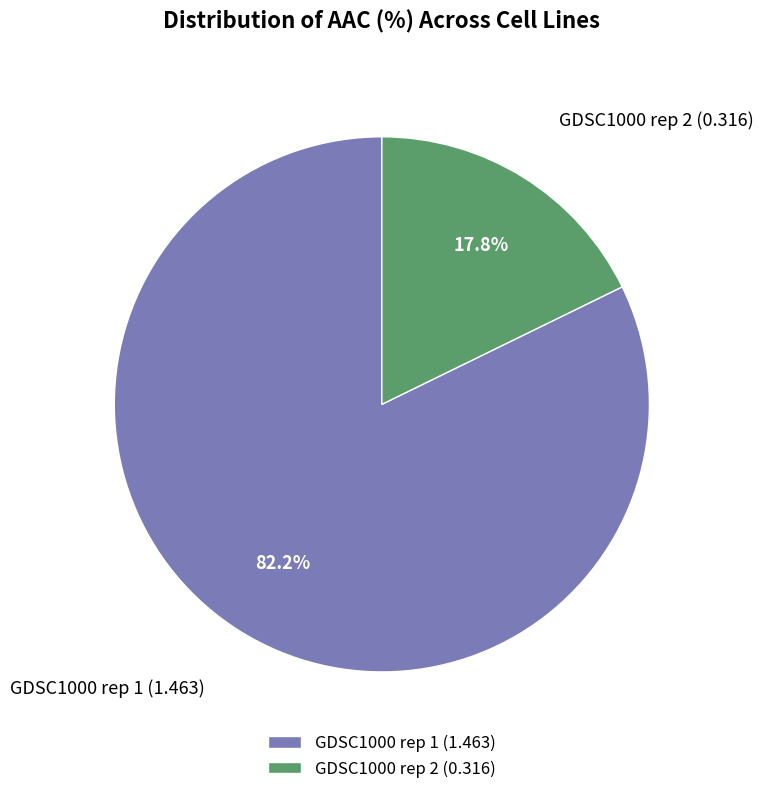

How many slices are in this pie chart?

2